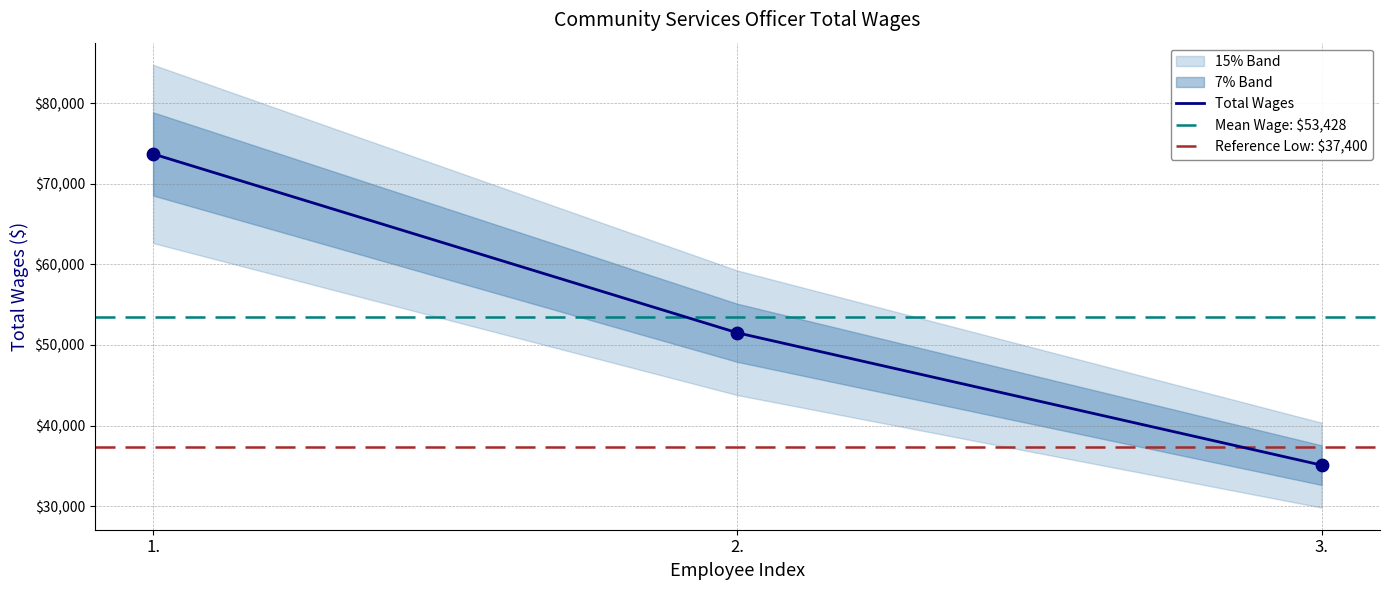

What is the change in value from 2. to 3.?

-16413